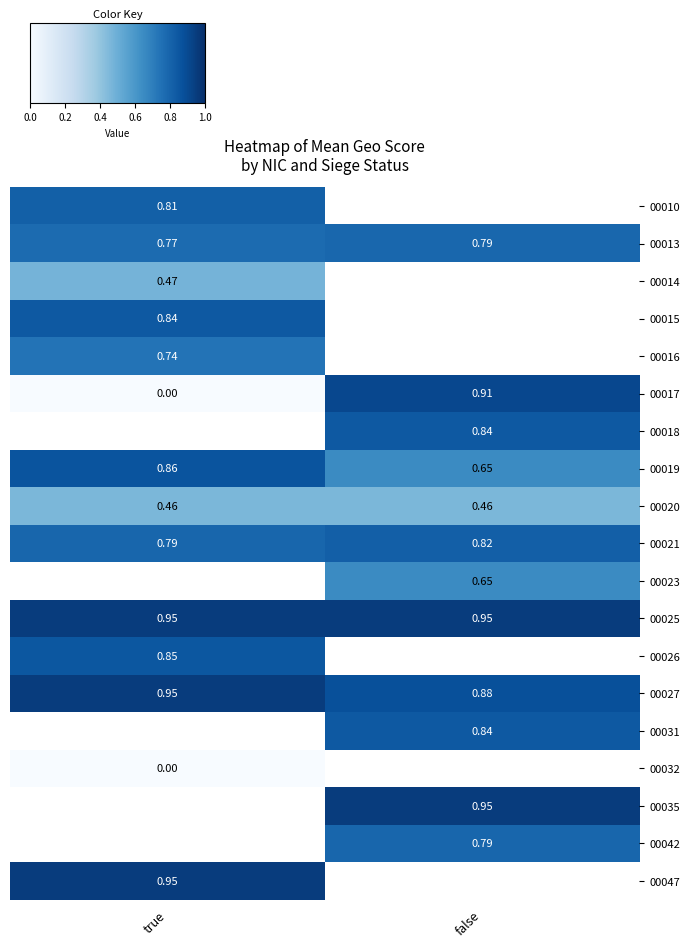

At which label does 00021 reach its minimum?

true